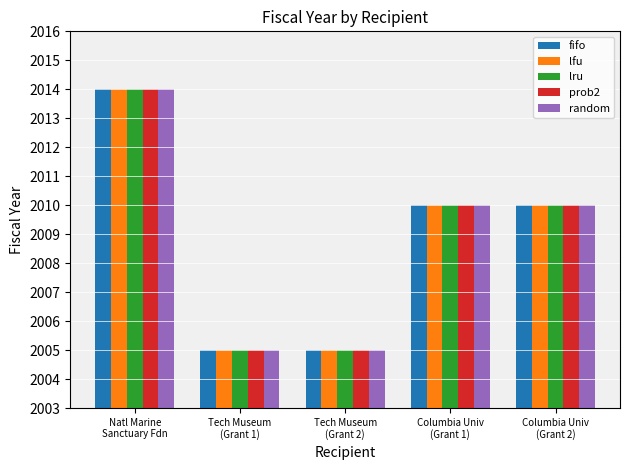

How many values in the fifo series are below 2010?

2